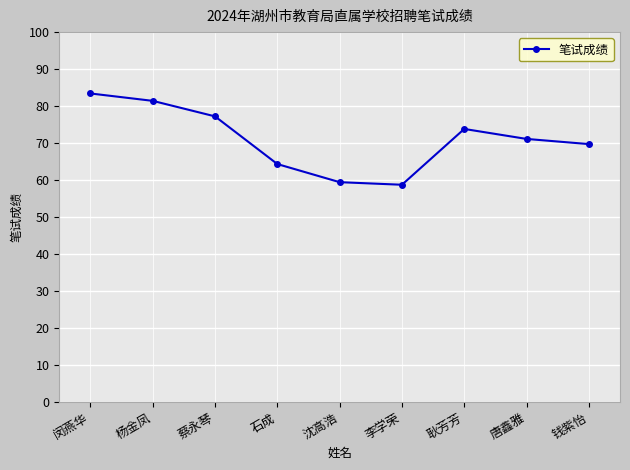

The chart shows a value of 144.9 at 杨金凤. True or false?

False